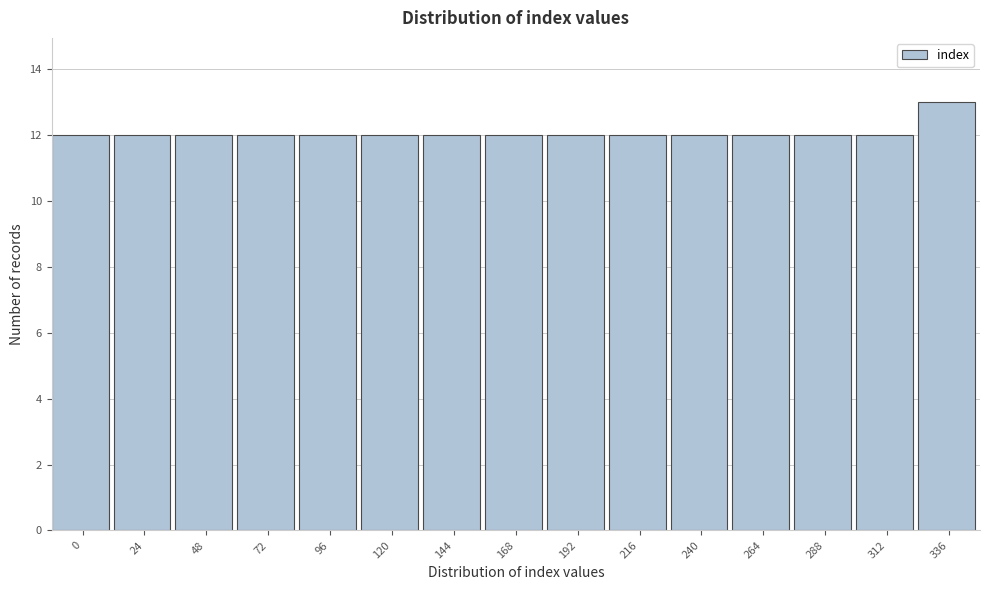

Reading right to left, what are all the values shown in this chart?

13	12	12	12	12	12	12	12	12	12	12	12	12	12	12